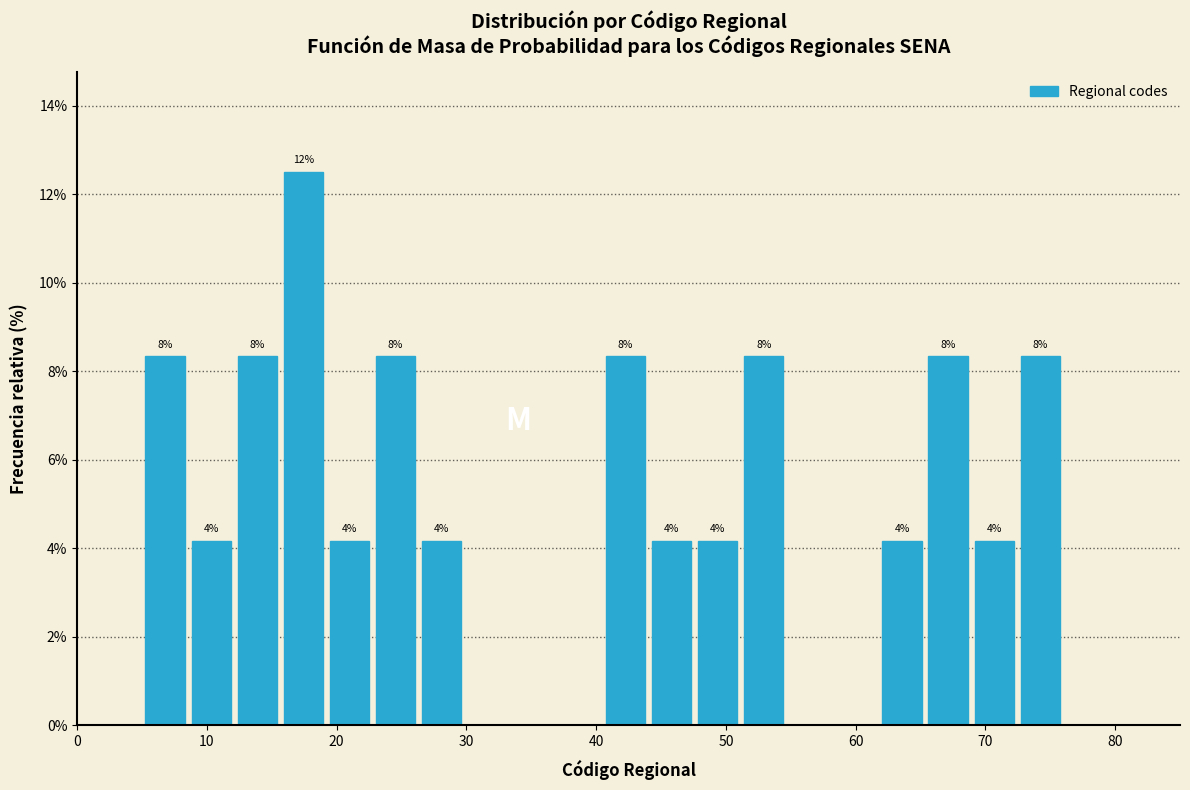

Read against the x-axis, roughly where is the centre of the tallest bar?

17